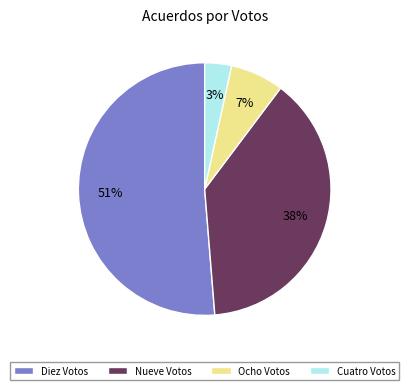

Which slice is the smallest?

Cuatro Votos